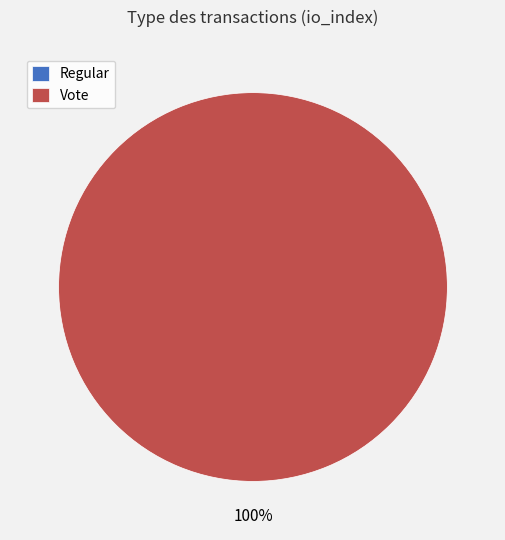

Is Regular the majority of the pie?

No